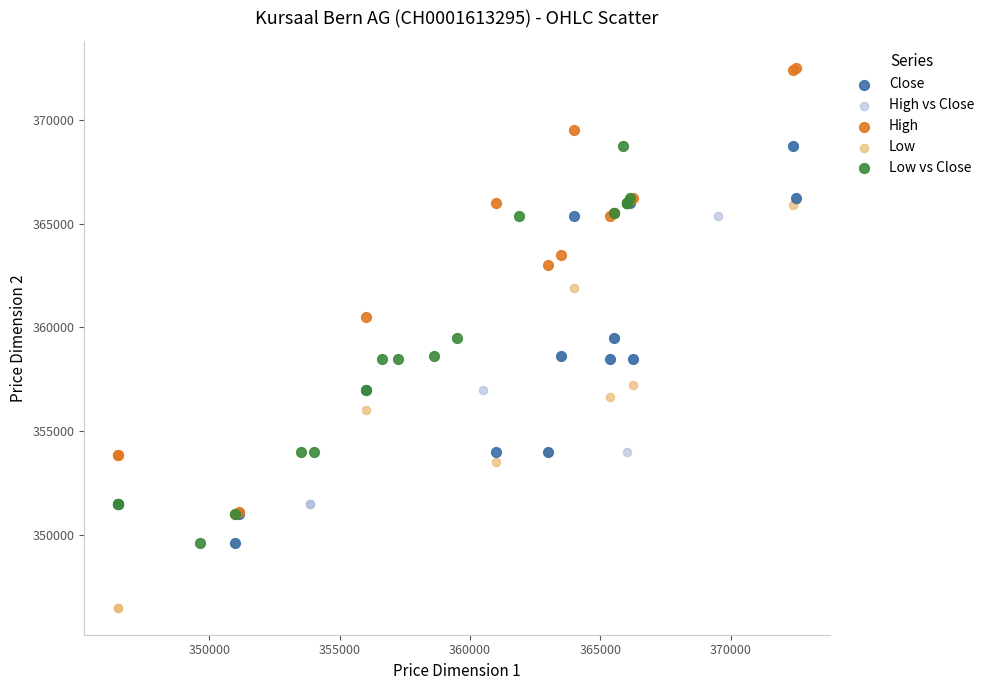

Which series reaches the minimum Y coordinate?

Low